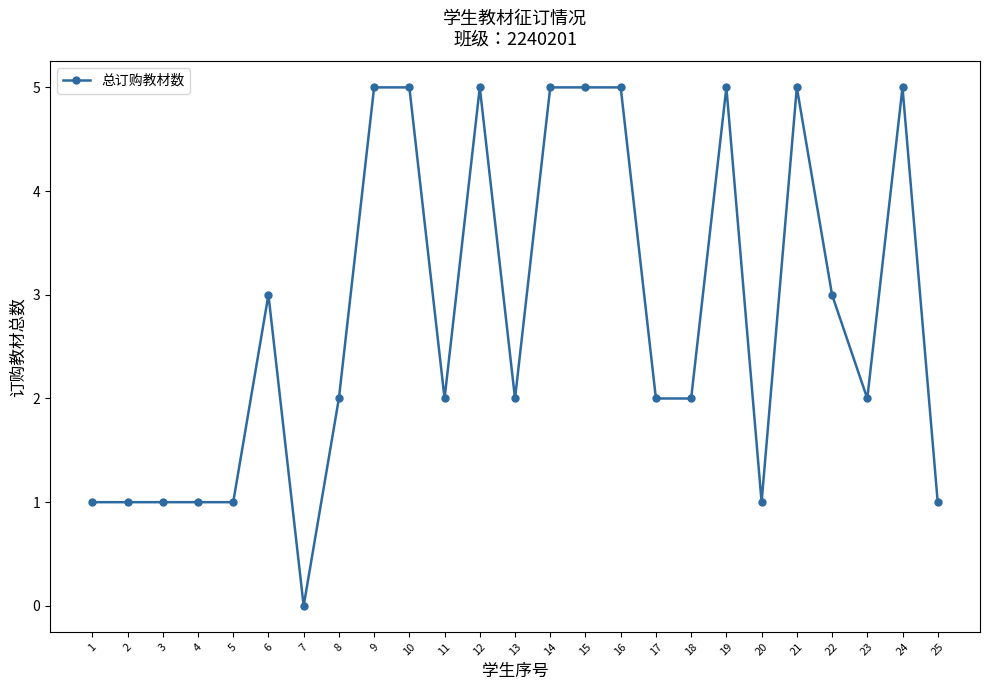

True or false: there are more than 2 points higher than both neighbors.

True